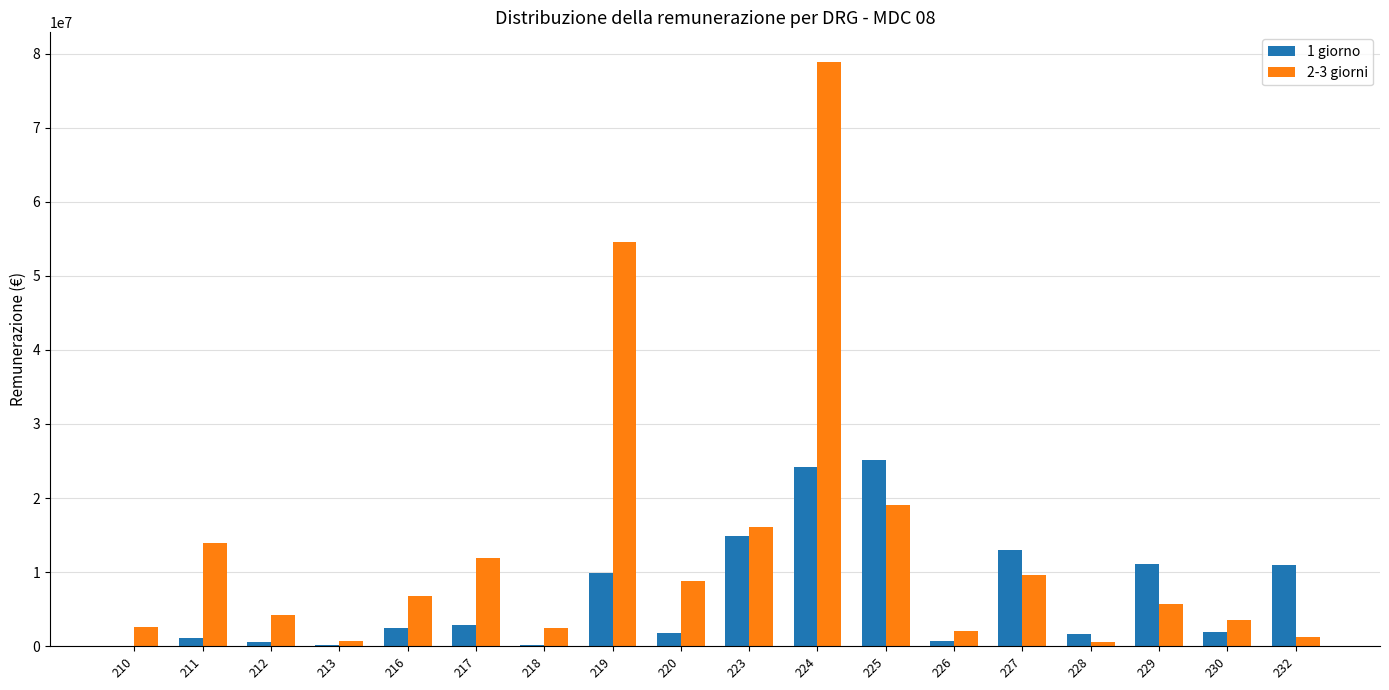

What is the greatest value displayed?

78918693